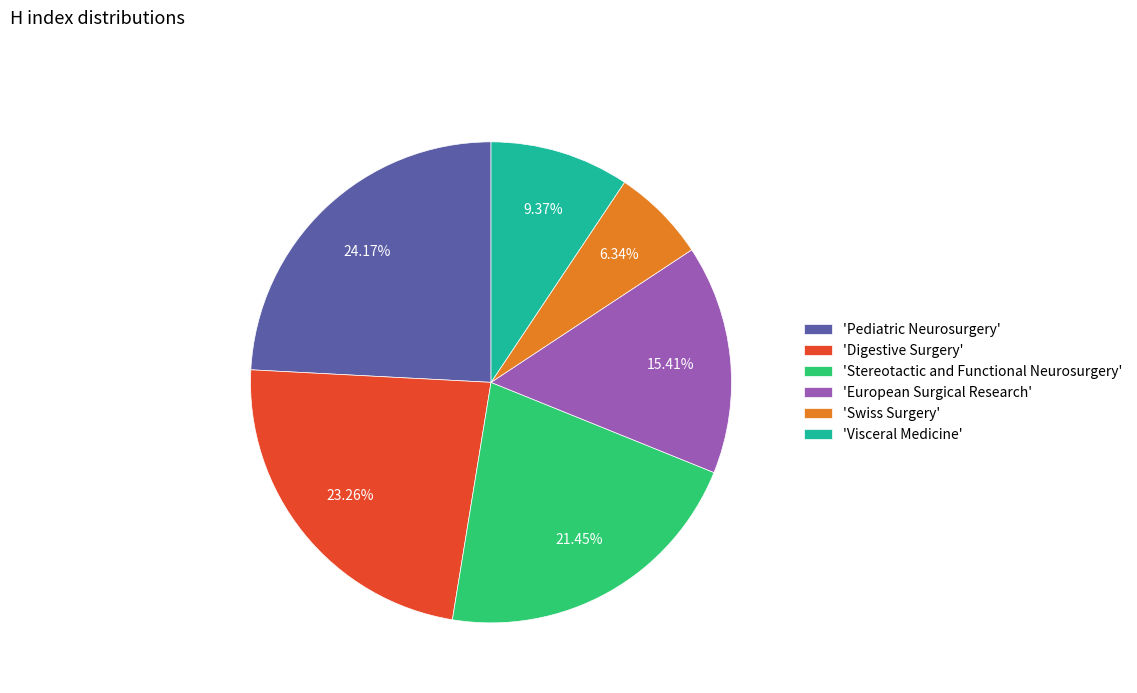

Which slice is the largest?

'Pediatric Neurosurgery'